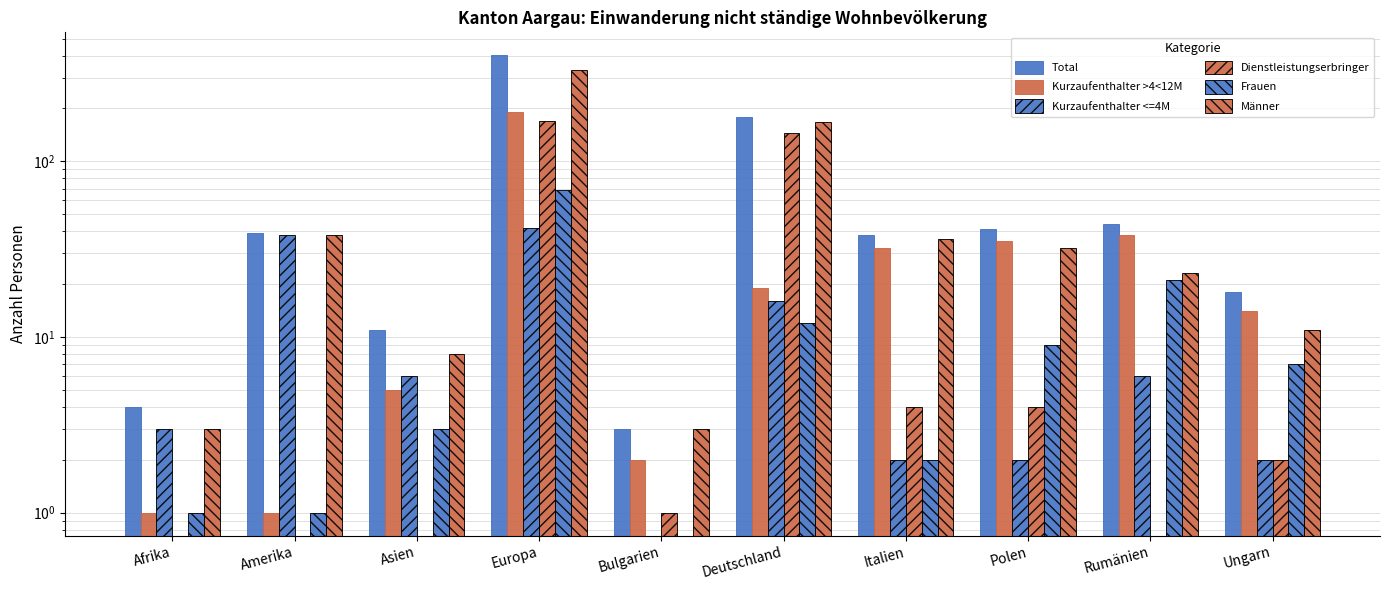

Are the bars grouped side by side (vs. stacked)?

Yes